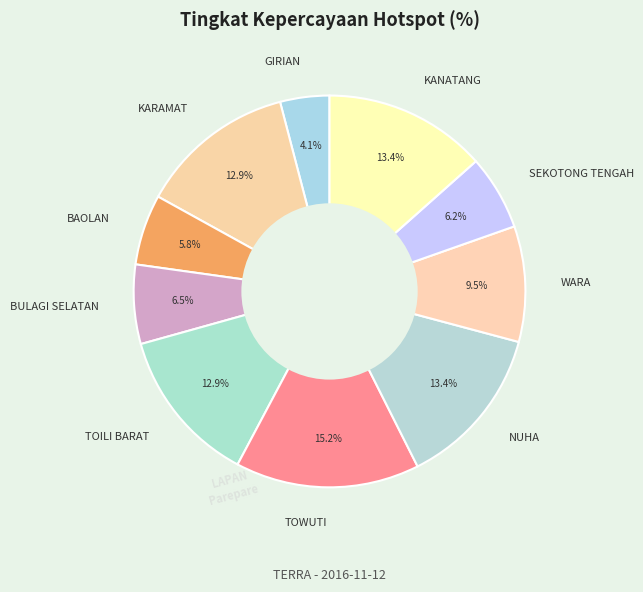

What is the ratio of the value at SEKOTONG TENGAH to the value at TOILI BARAT?

0.5